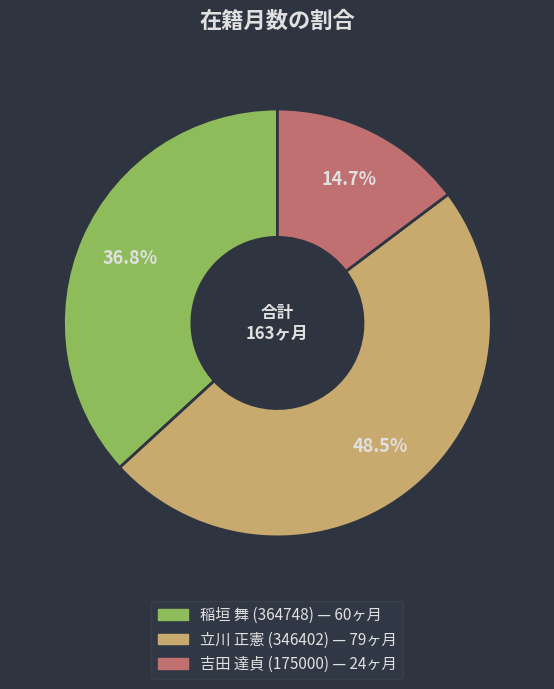

Approximately how many times larger is the value at 立川 正憲 (346402) compared to 吉田 達貞 (175000)?

3.3